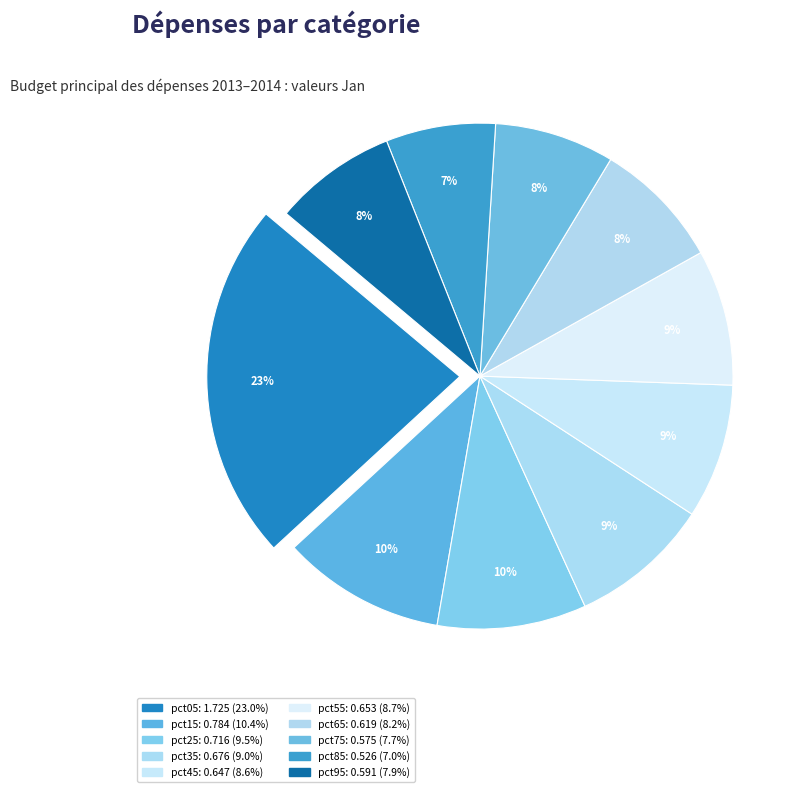

To the nearest percent, what is the difference between the largest and smallest slice percentages?

16%